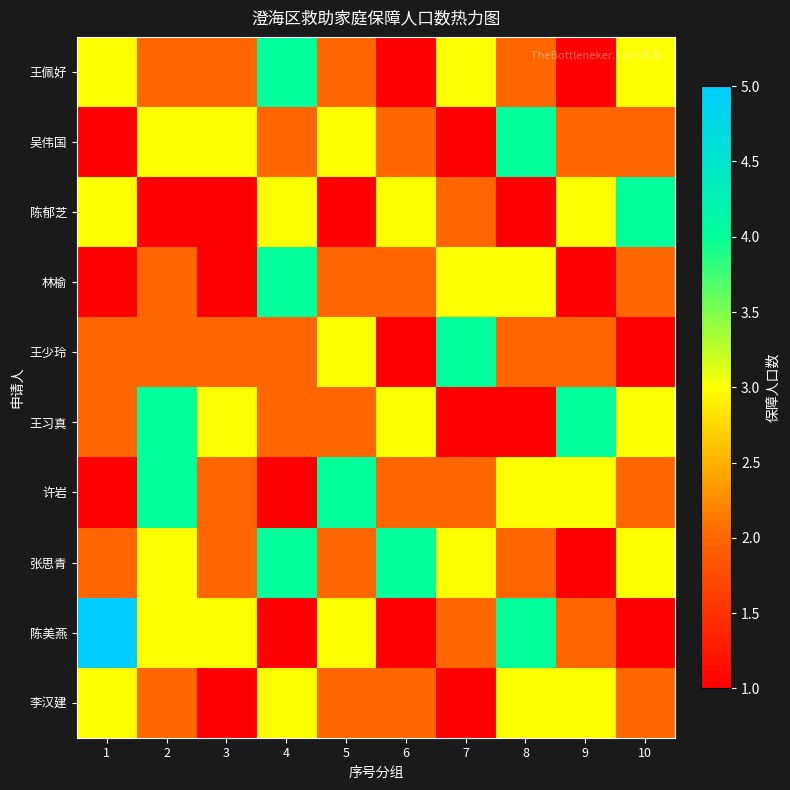

Reading left to right, extract all data points from this chart.

王佩好: 1=3	2=2	3=2	4=4	5=2	6=1	7=3	8=2	9=1	10=3
吴伟国: 1=1	2=3	3=3	4=2	5=3	6=2	7=1	8=4	9=2	10=2
陈郁芝: 1=3	2=1	3=1	4=3	5=1	6=3	7=2	8=1	9=3	10=4
林榆: 1=1	2=2	3=1	4=4	5=2	6=2	7=3	8=3	9=1	10=2
王少玲: 1=2	2=2	3=2	4=2	5=3	6=1	7=4	8=2	9=2	10=1
王习真: 1=2	2=4	3=3	4=2	5=2	6=3	7=1	8=1	9=4	10=3
许岩: 1=1	2=4	3=2	4=1	5=4	6=2	7=2	8=3	9=3	10=2
张思青: 1=2	2=3	3=2	4=4	5=2	6=4	7=3	8=2	9=1	10=3
陈美燕: 1=5	2=3	3=3	4=1	5=3	6=1	7=2	8=4	9=2	10=1
李汉建: 1=3	2=2	3=1	4=3	5=2	6=2	7=1	8=3	9=3	10=2